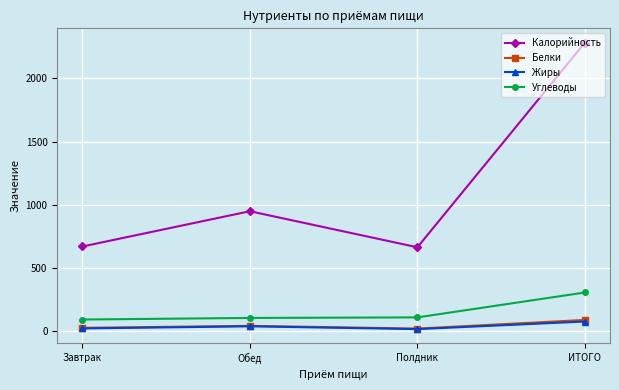

What is the label of the 2nd point from the left?

Обед